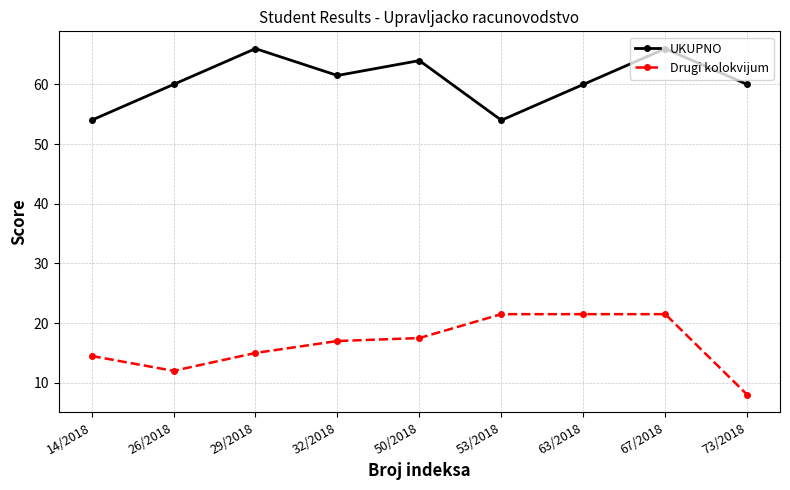

What is the maximum value for Drugi kolokvijum?

21.5